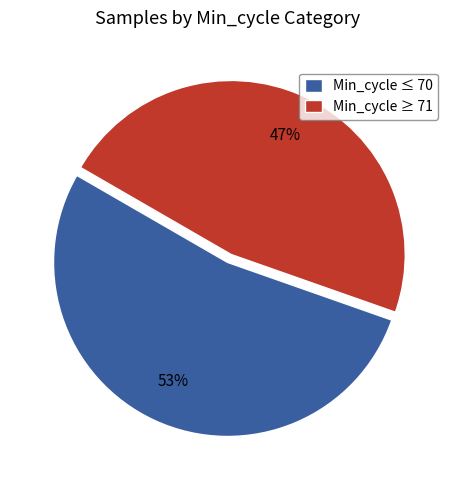

True or false: Min_cycle ≥ 71 accounts for 57% of the total.

False